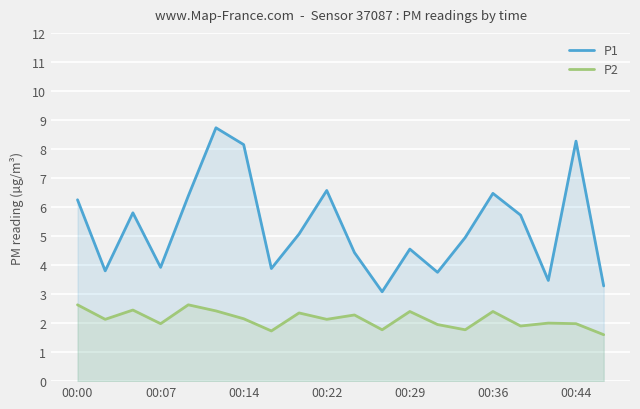

At 00:22, list the series in order from smallest to largest.

P2, P1